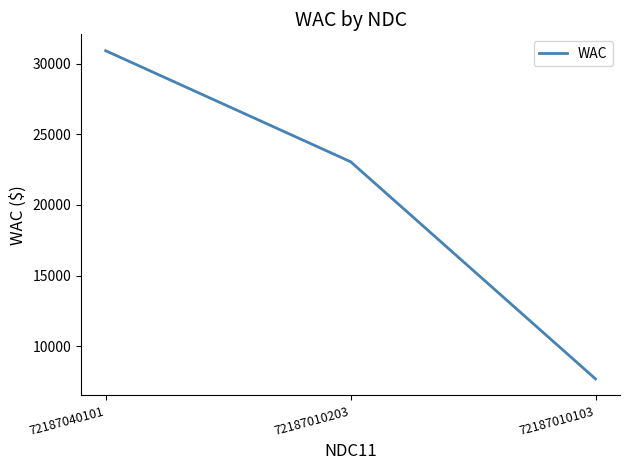

How many values are below 23057?

1